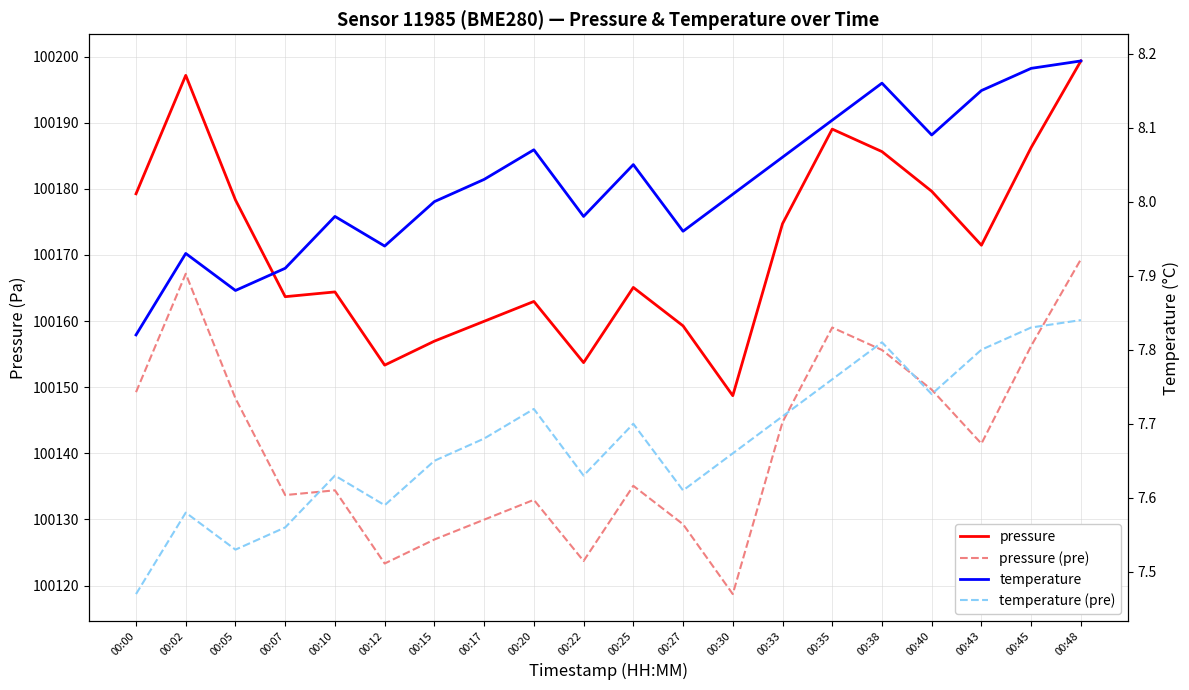

At which category does pressure (pre) reach its first local peak?

00:02